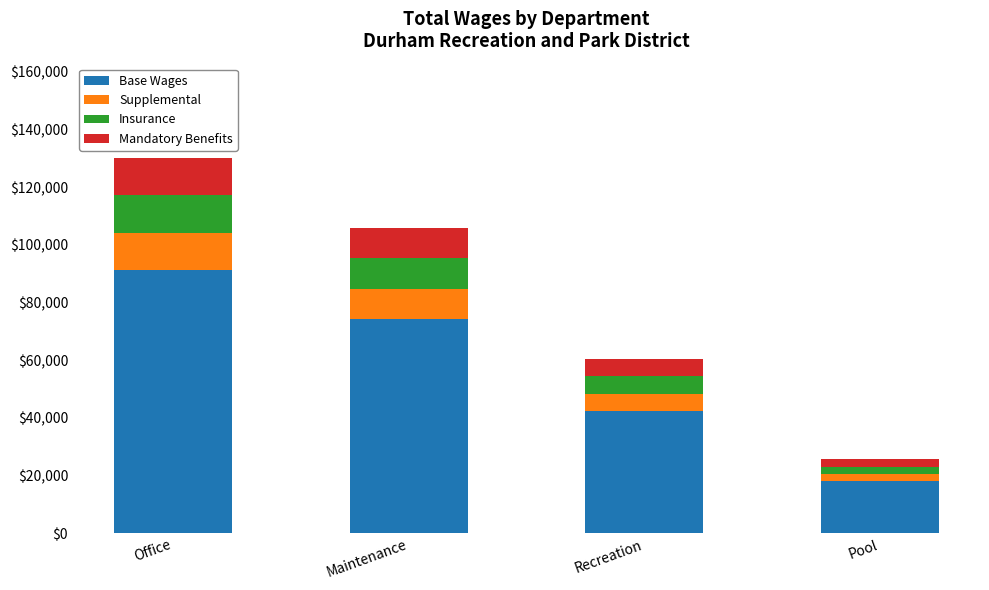

What is the maximum value for Base Wages?

91170.1